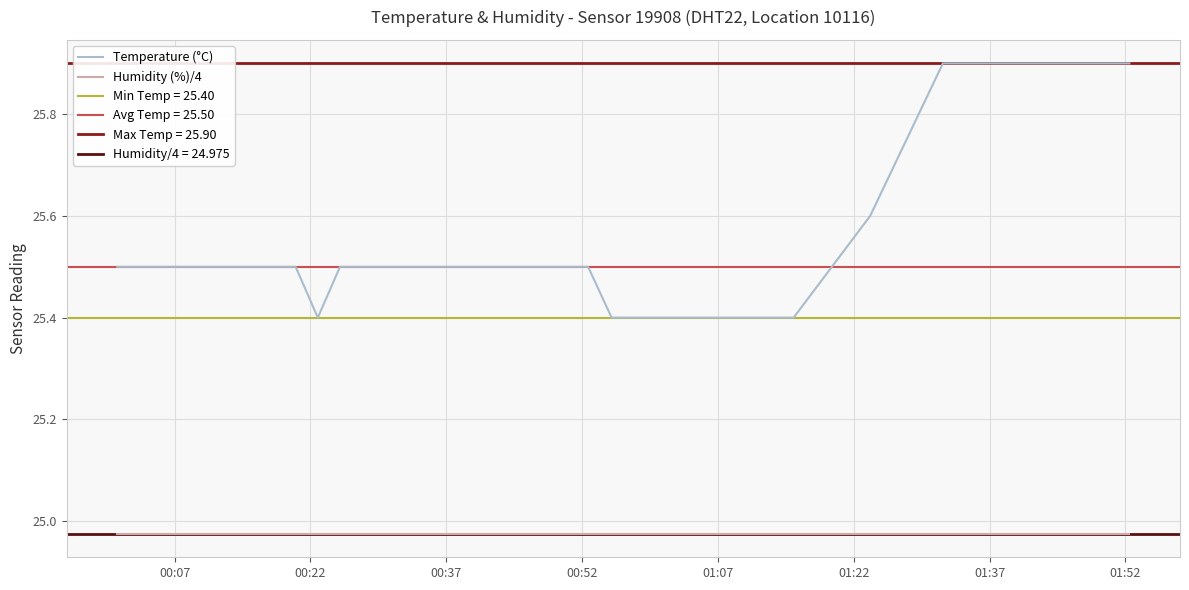

True or false: Temperature (°C) and Humidity (%)/4 intersect in this chart.

False